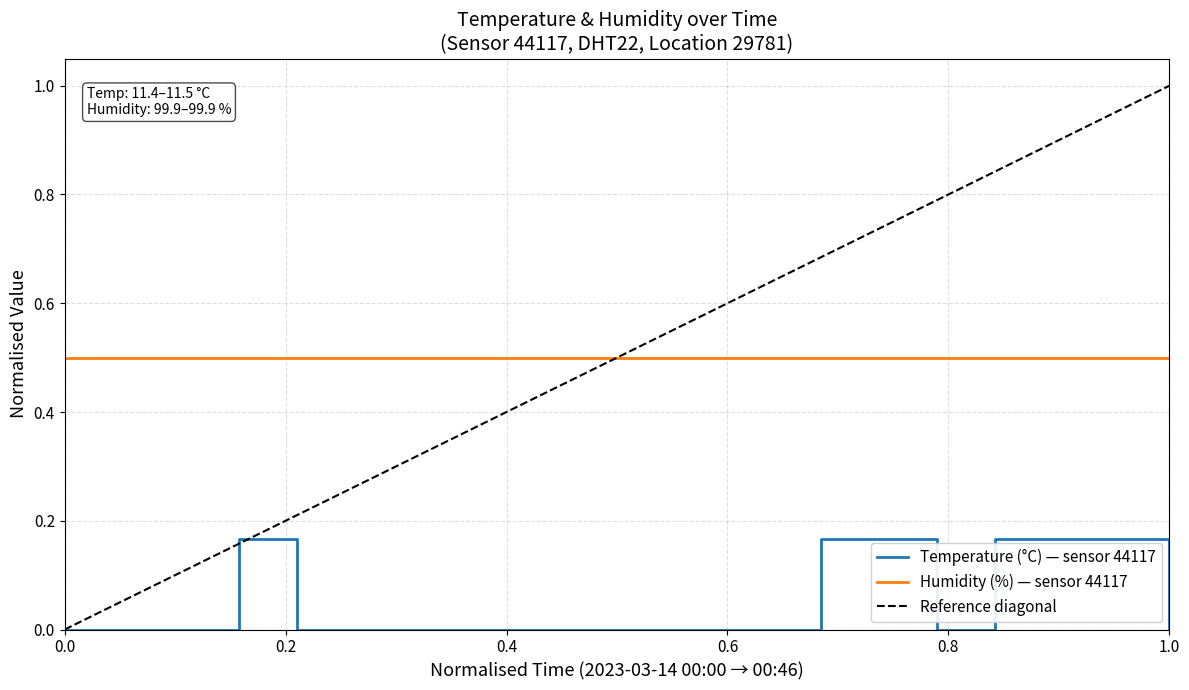

True or false: Temperature (°C) — sensor 44117 and Humidity (%) — sensor 44117 cross at least once.

False